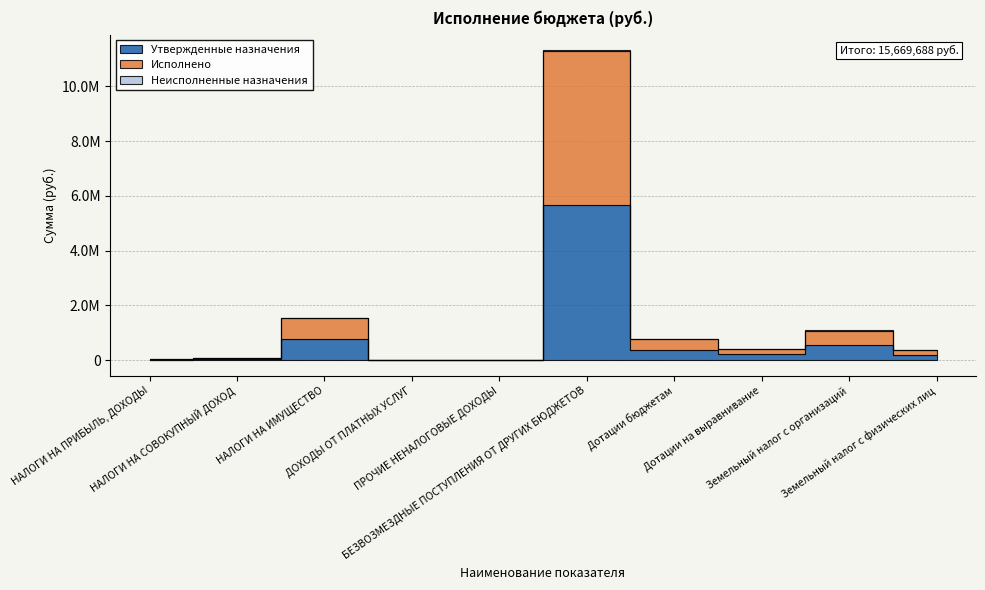

Is it true that Неисполненные назначения equals 2935.5 at НАЛОГИ НА СОВОКУПНЫЙ ДОХОД?

False